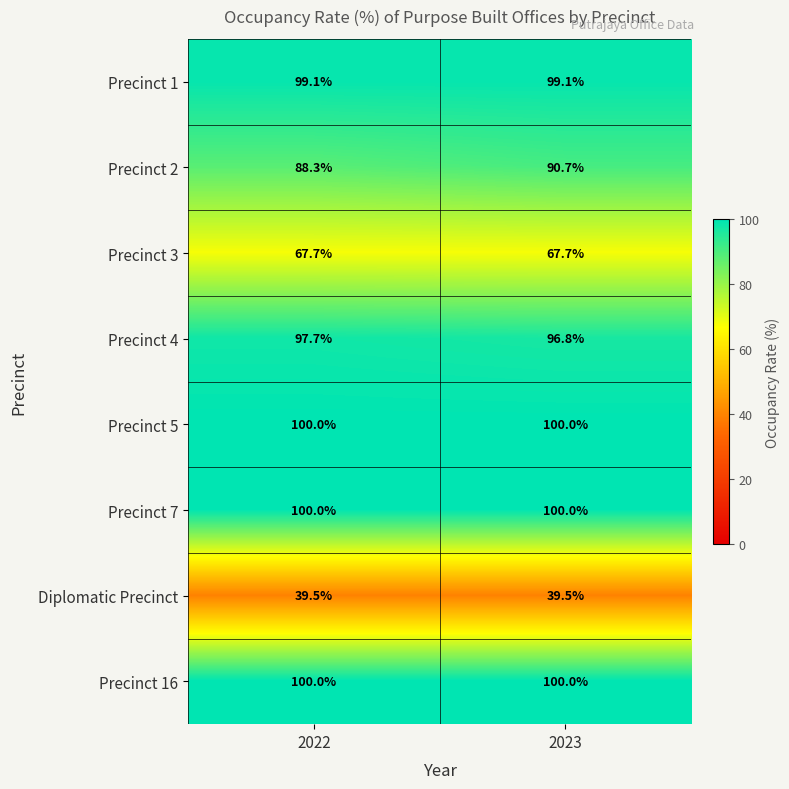

Where is Precinct 4 nearest to the value 97?

2023